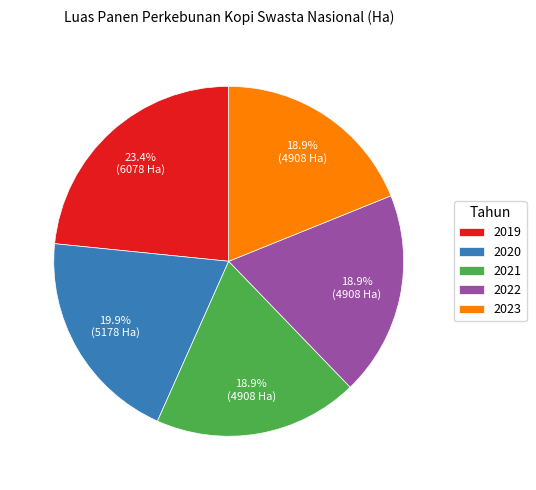

Is it true that 2021 is 19% of the pie?

True